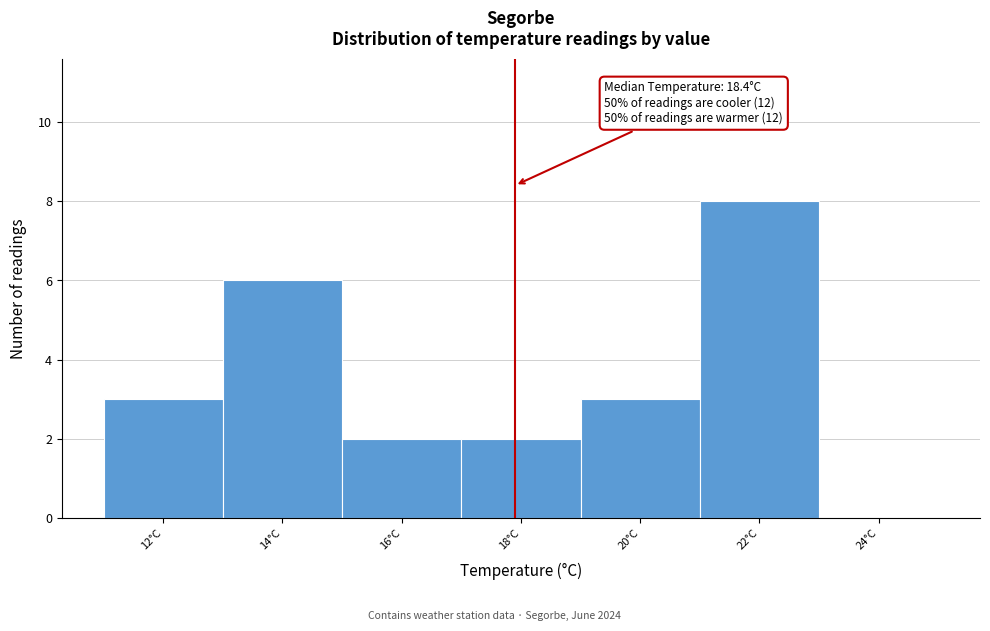

Reading right to left, transcribe all the data shown in this chart.

24°C=0	22°C=8	20°C=3	18°C=2	16°C=2	14°C=6	12°C=3